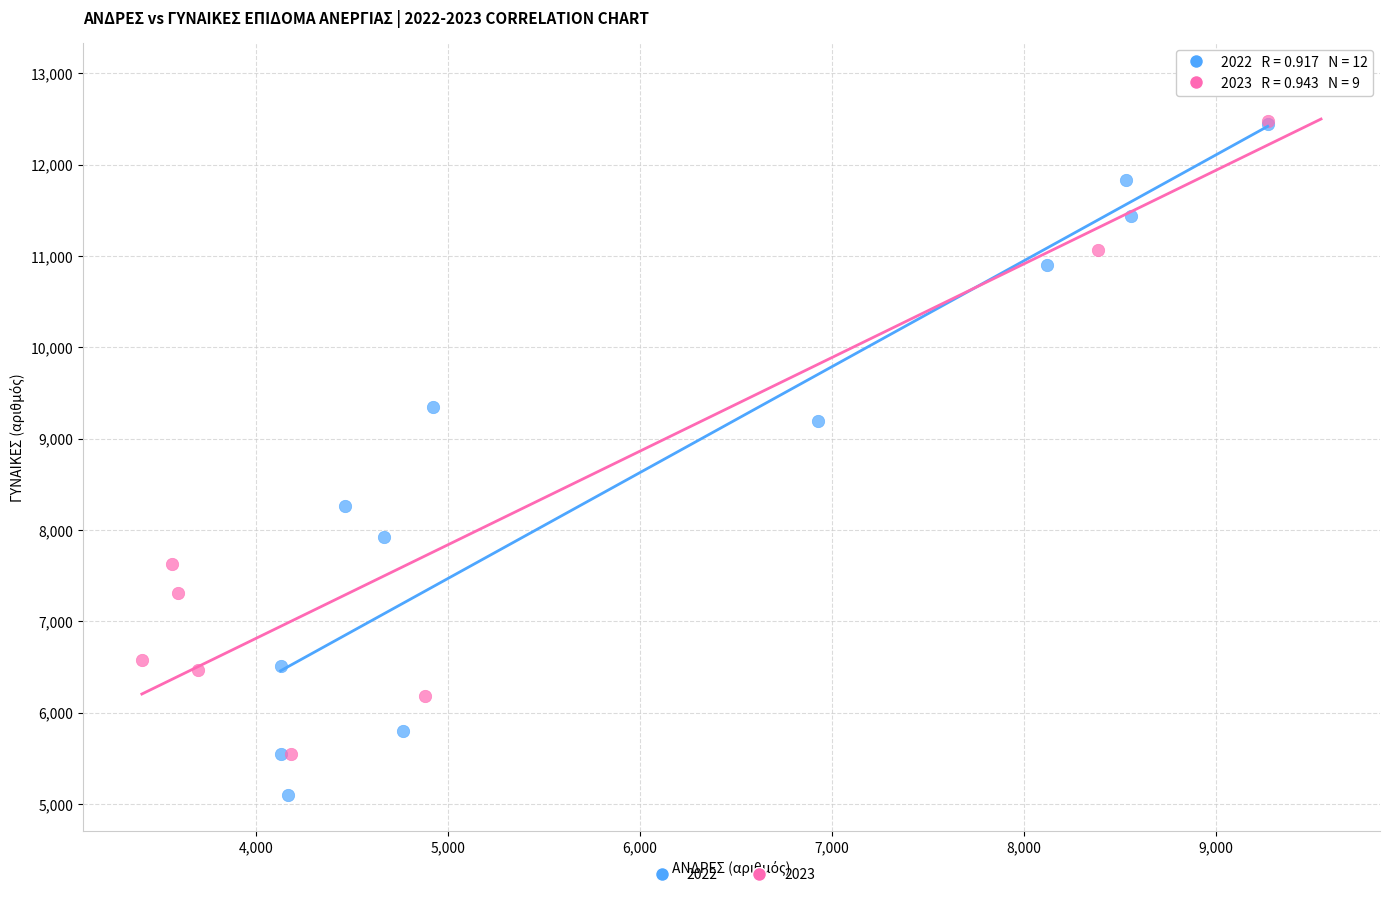

Which series has the largest Y range (max minus min)?

2023